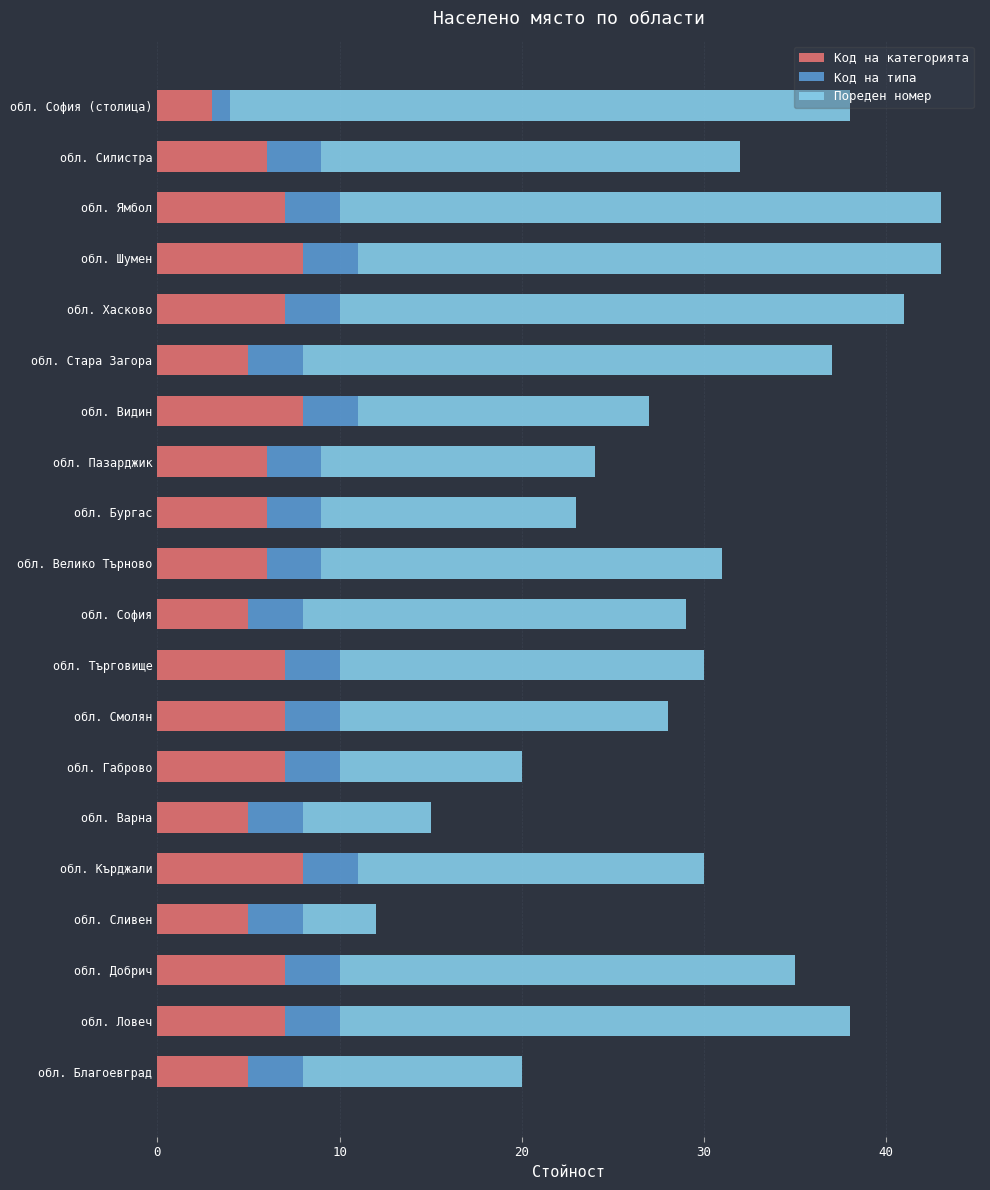

How many series are shown in this chart?

3